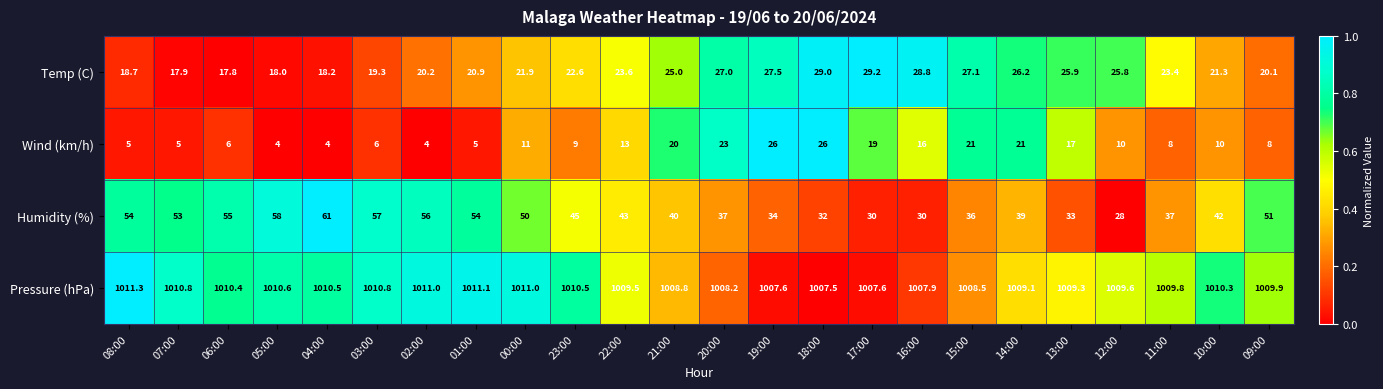

What is the difference between the Temp (C) values at 15:00 and 01:00?

6.2